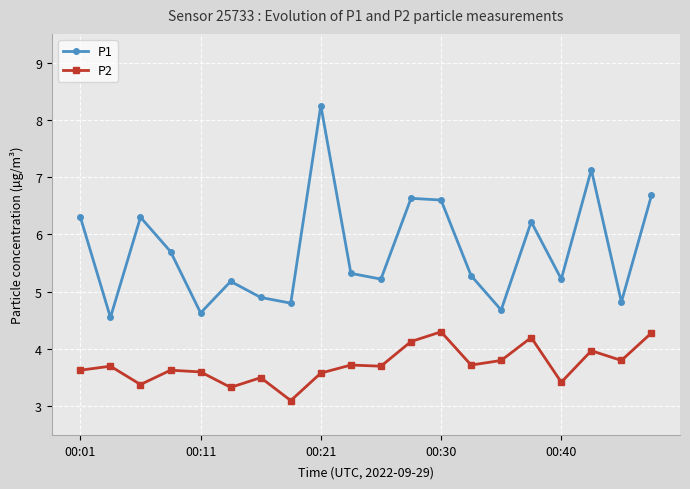

Which series has the largest range (max minus min)?

P1